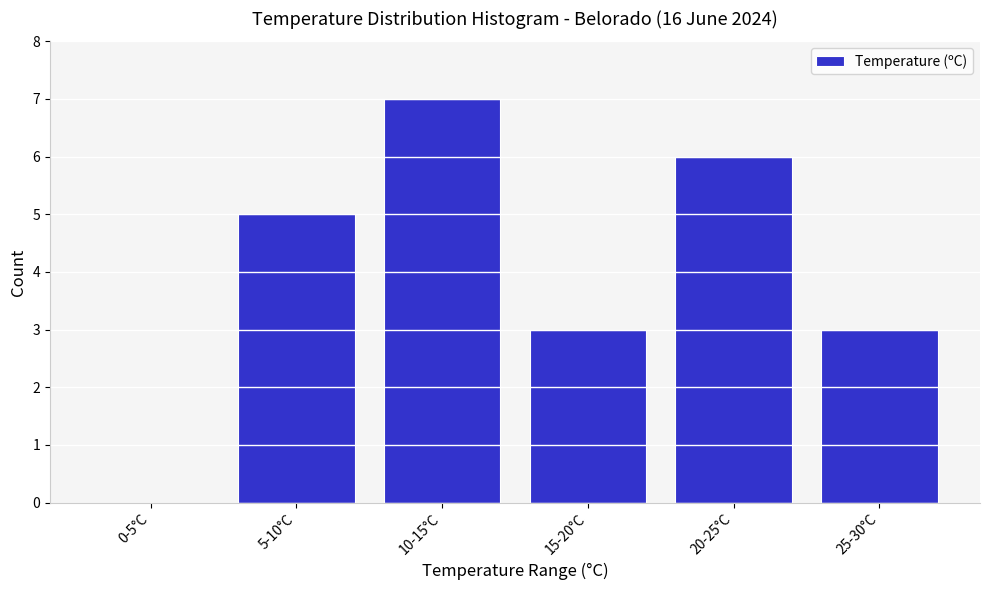

Reading left to right, list all the values displayed in this chart.

0-5°C=0	5-10°C=5	10-15°C=7	15-20°C=3	20-25°C=6	25-30°C=3